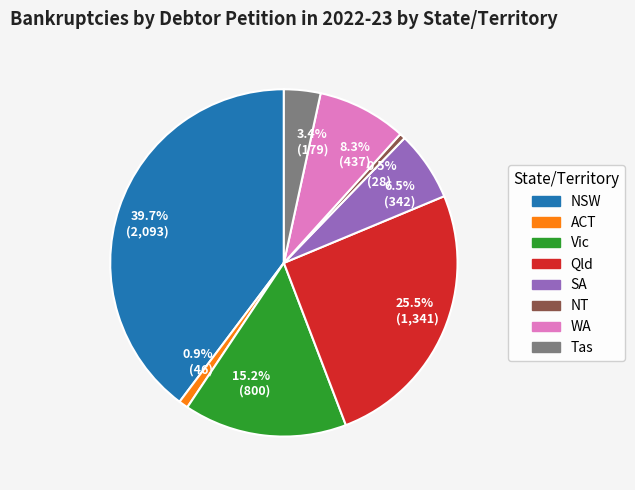

What is the largest slice in the pie chart?

39.7% (2,093)